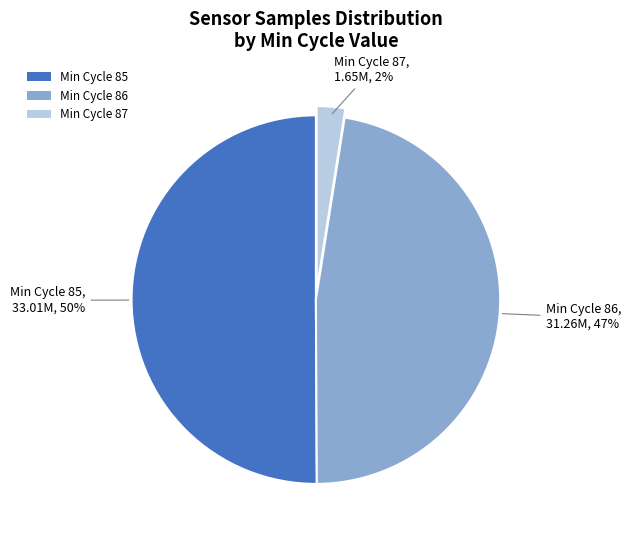

Between Min Cycle 87 and Min Cycle 86, which is larger?

Min Cycle 86